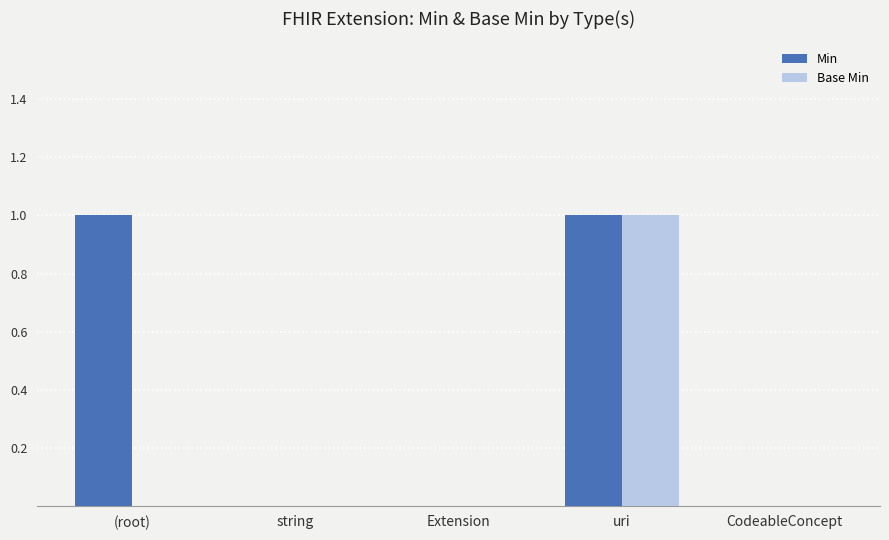

Which series has the largest total across all categories?

Min